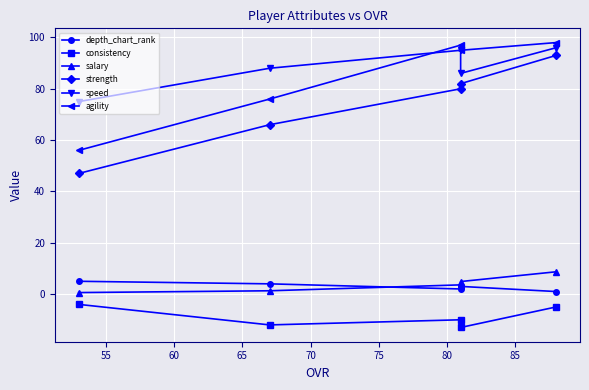

True or false: agility has a value of 125.6 at 55.

False